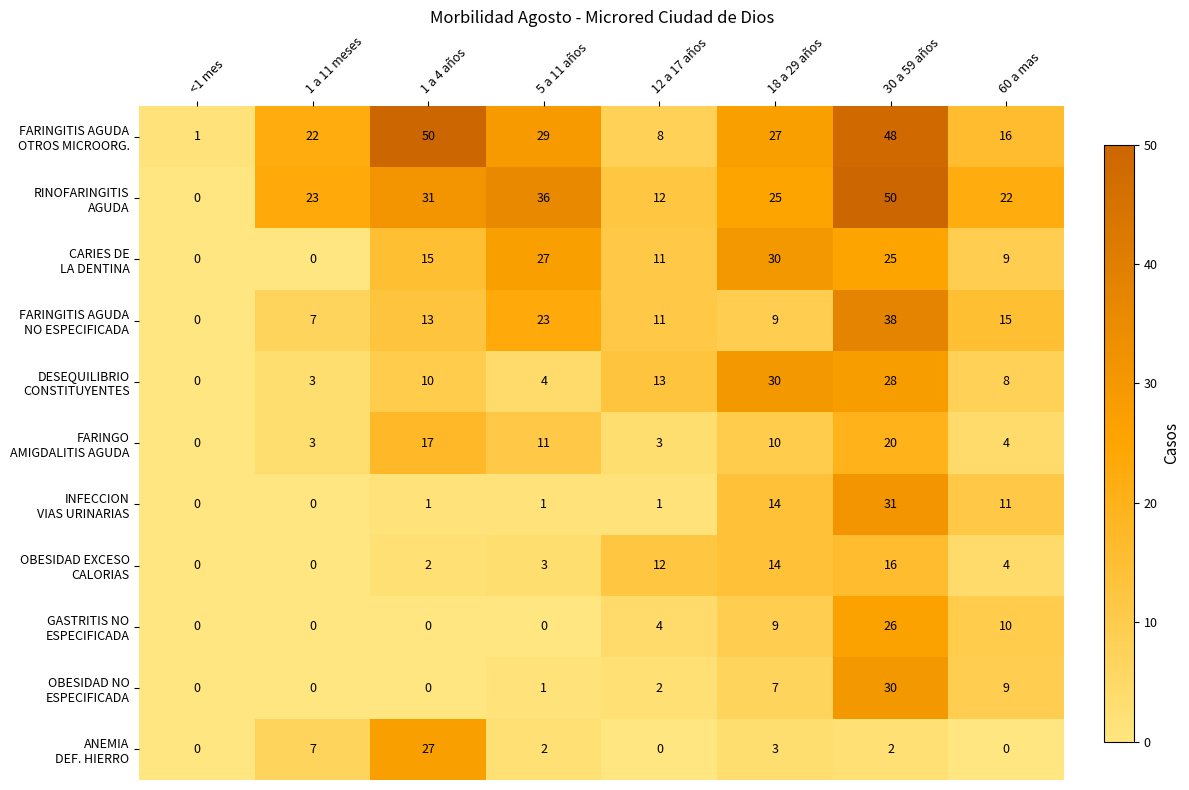

What is the total value across all series at 5 a 11 años?

137